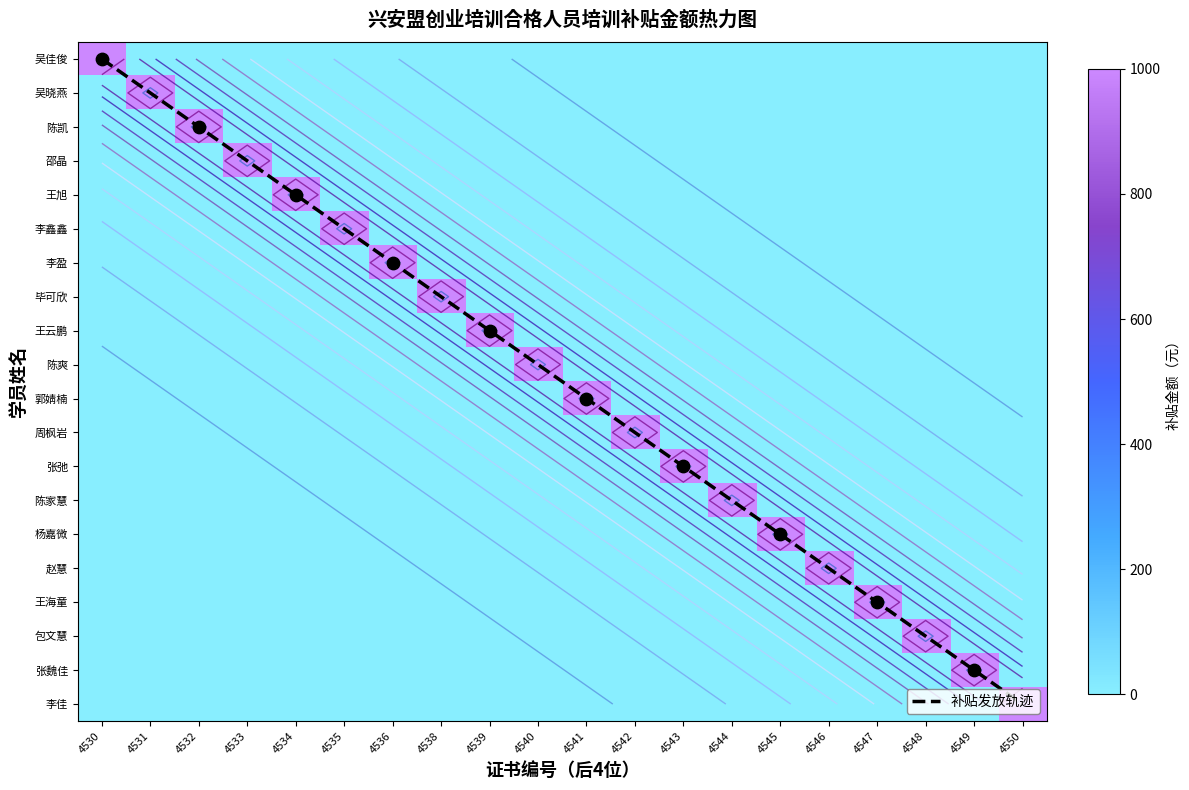

At which category is the sum across all series the highest?

4550